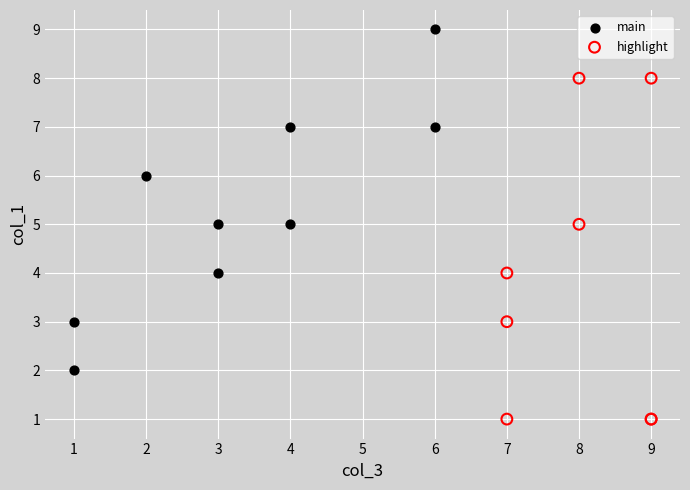

Which series contains the lowest Y value?

highlight